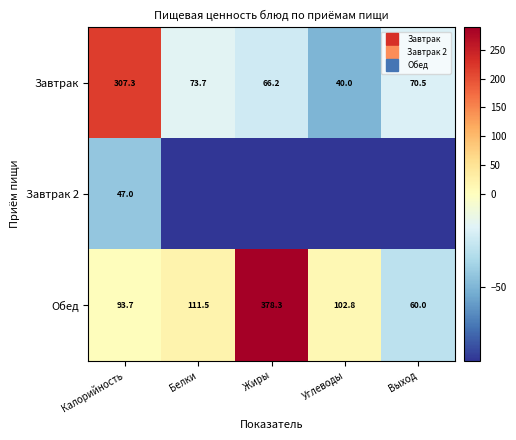

Which series has the largest range (max minus min)?

Обед